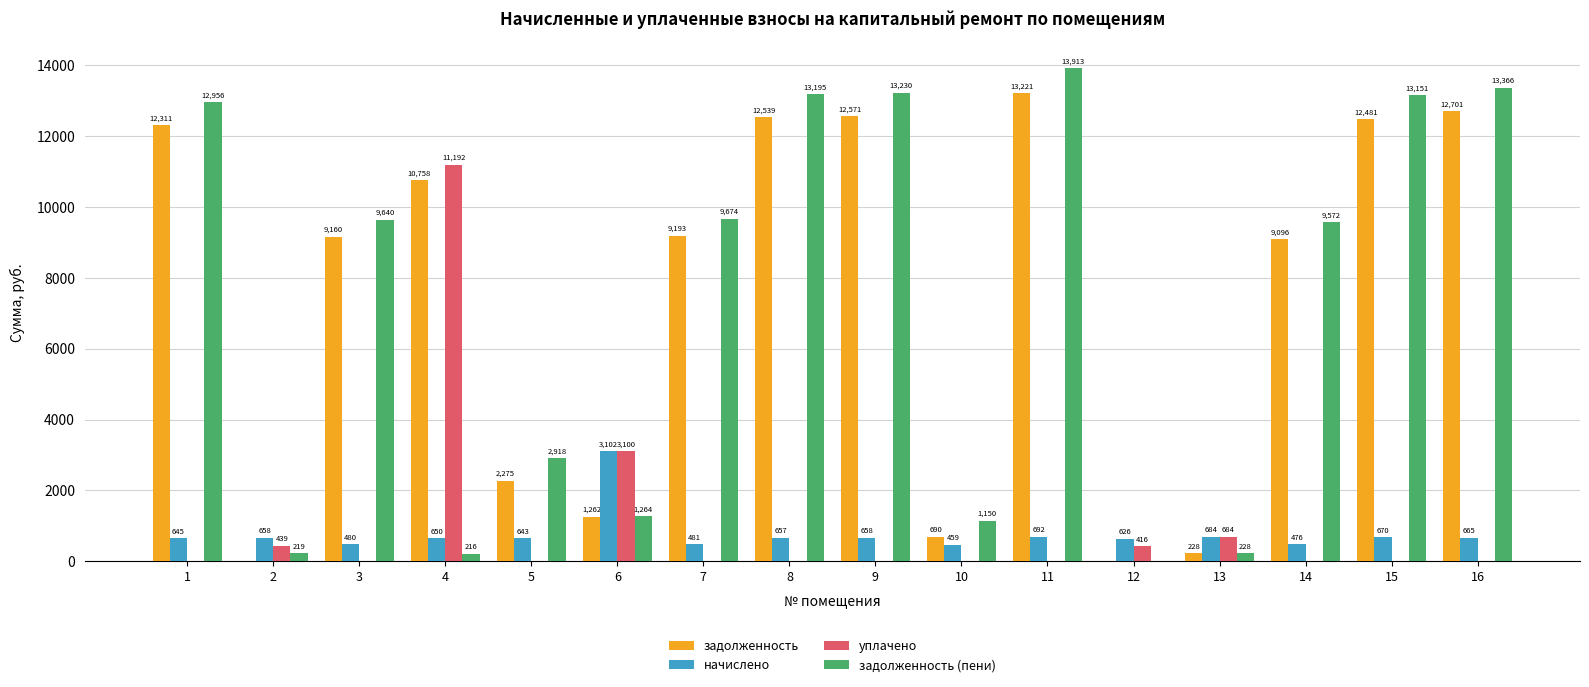

At which category is the sum across all series the highest?

11